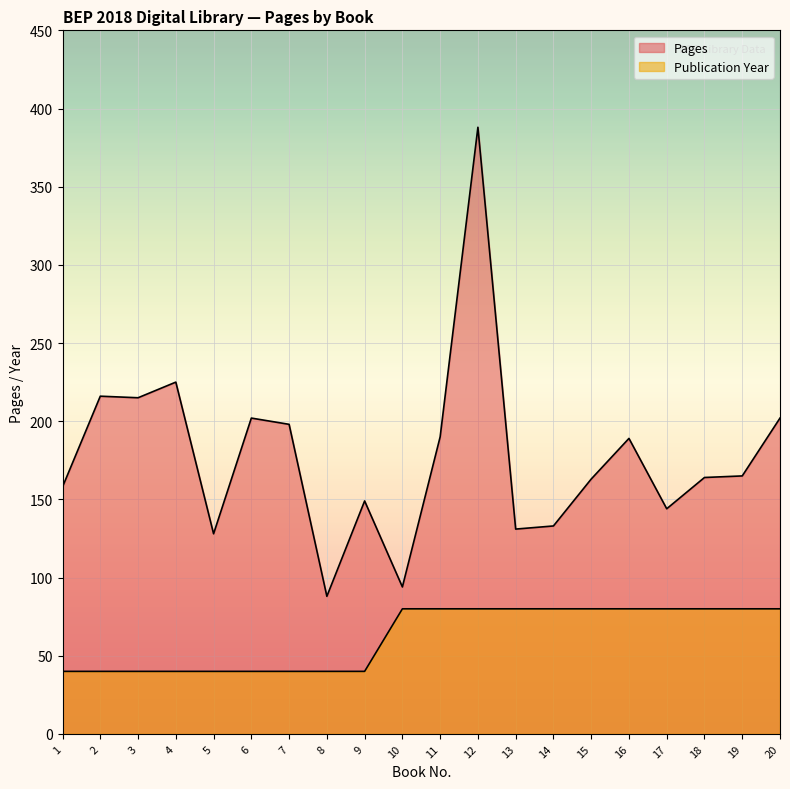

Rank the series at 13 from highest to lowest value.

Pages, Publication Year